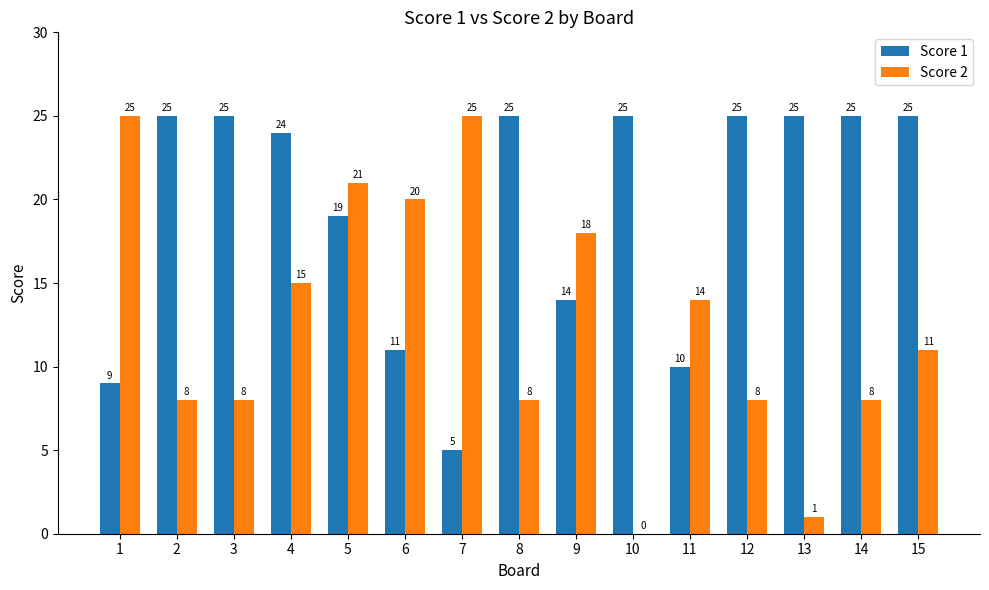

What is the difference between the Score 1 values at 11 and 1?

1